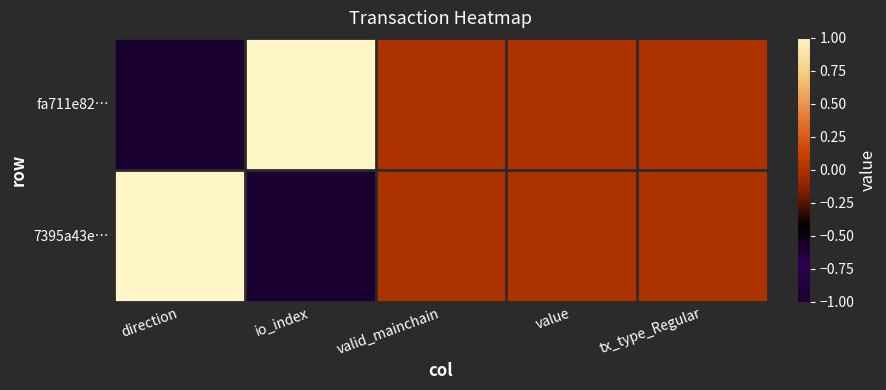

List the series in order of their peak value, lowest first.

fa711e82…, 7395a43e…